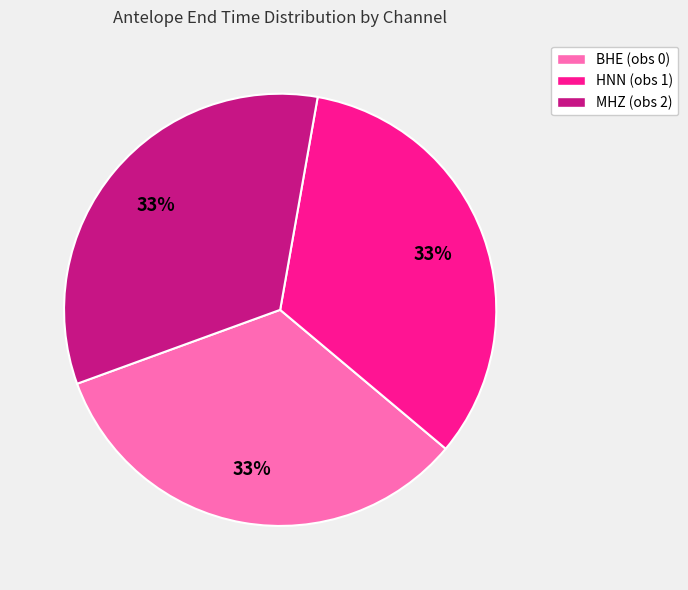

The MHZ (obs 2) slice represents 23% of the pie. True or false?

False